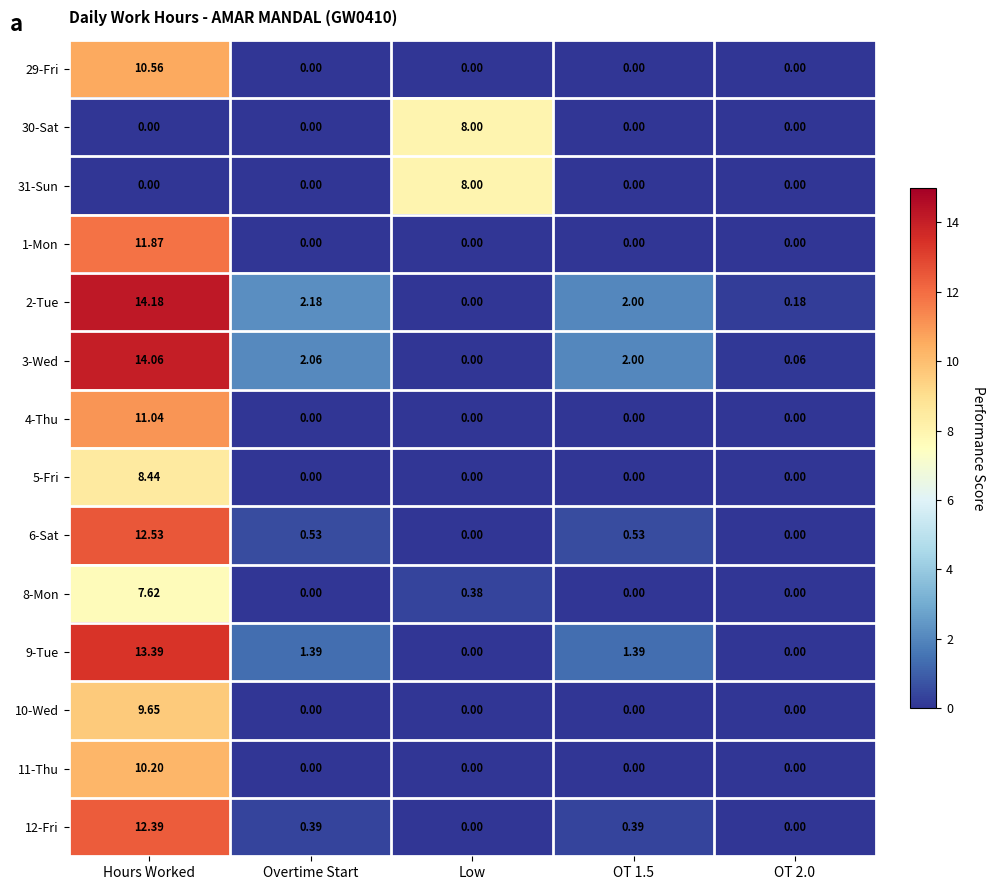

Is the value of 2-Tue at Hours Worked greater than the value of 31-Sun at Overtime Start?

Yes